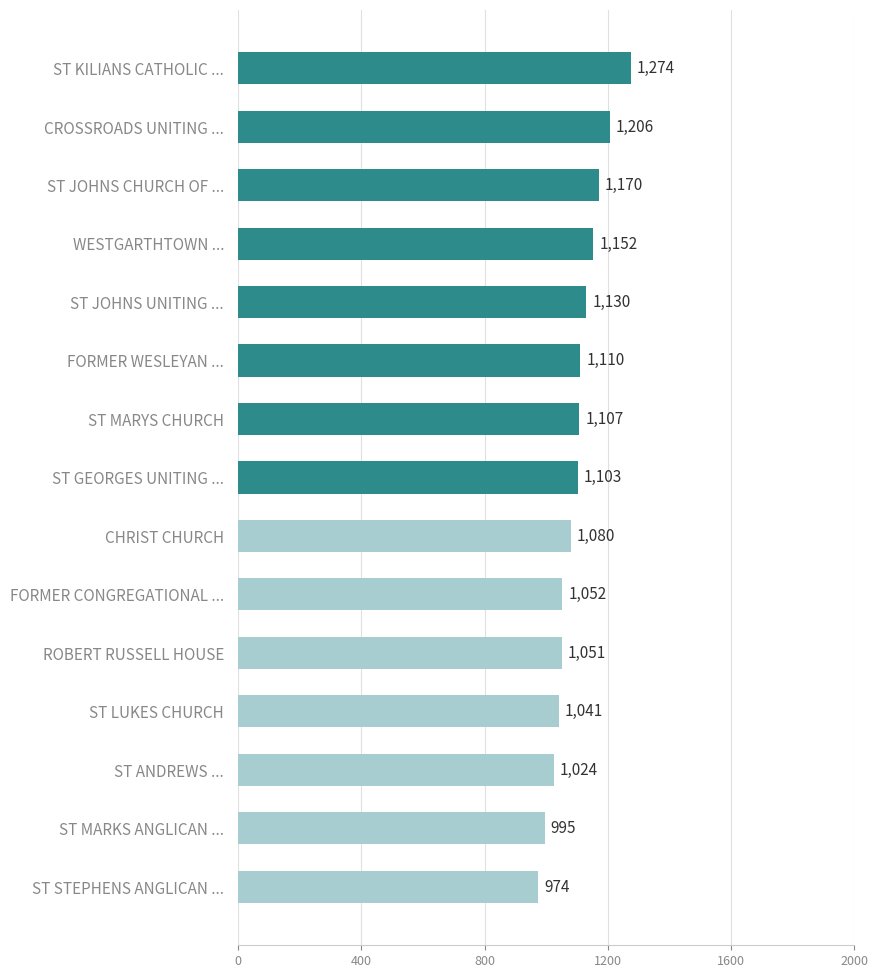

How many data points are less than 1103?

7